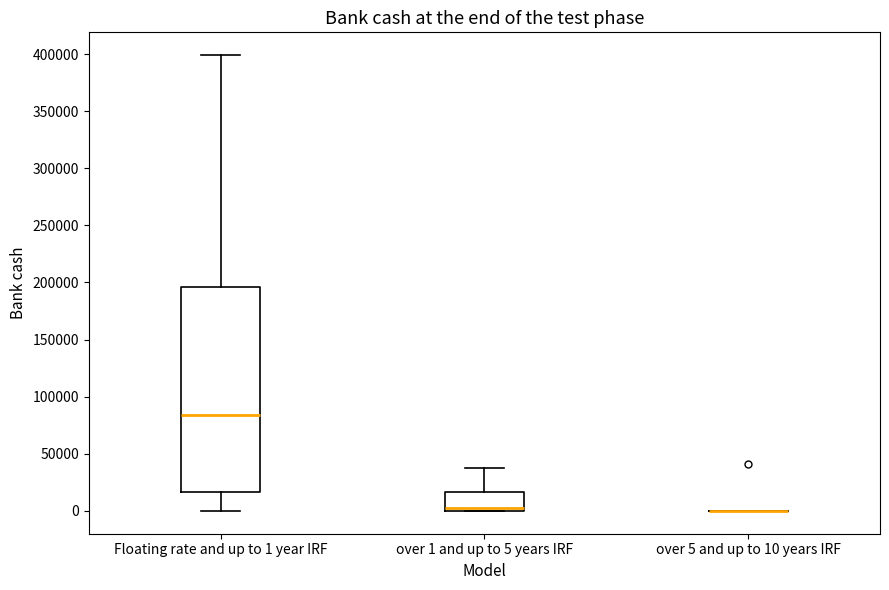

Reading left to right, transcribe this box plot: for each box, give where its median line is, the range the box spans, and where its two whiskers end, as read against the y-axis. The values are not printed on the chart, so give them approximately, as read against the axis.

Floating rate and up to 1 year IRF: median 85000, box 15000 to 195000, whiskers 0 to 400000
over 1 and up to 5 years IRF: median 5000, box 0 to 15000, whiskers 0 to 35000
over 5 and up to 10 years IRF: box collapsed to a line at 0, whiskers 0 to 0